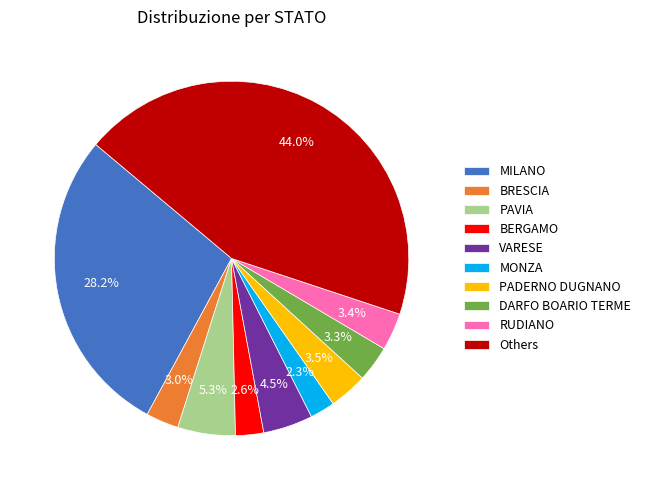

How much of the chart is everything except BERGAMO?

97.4%